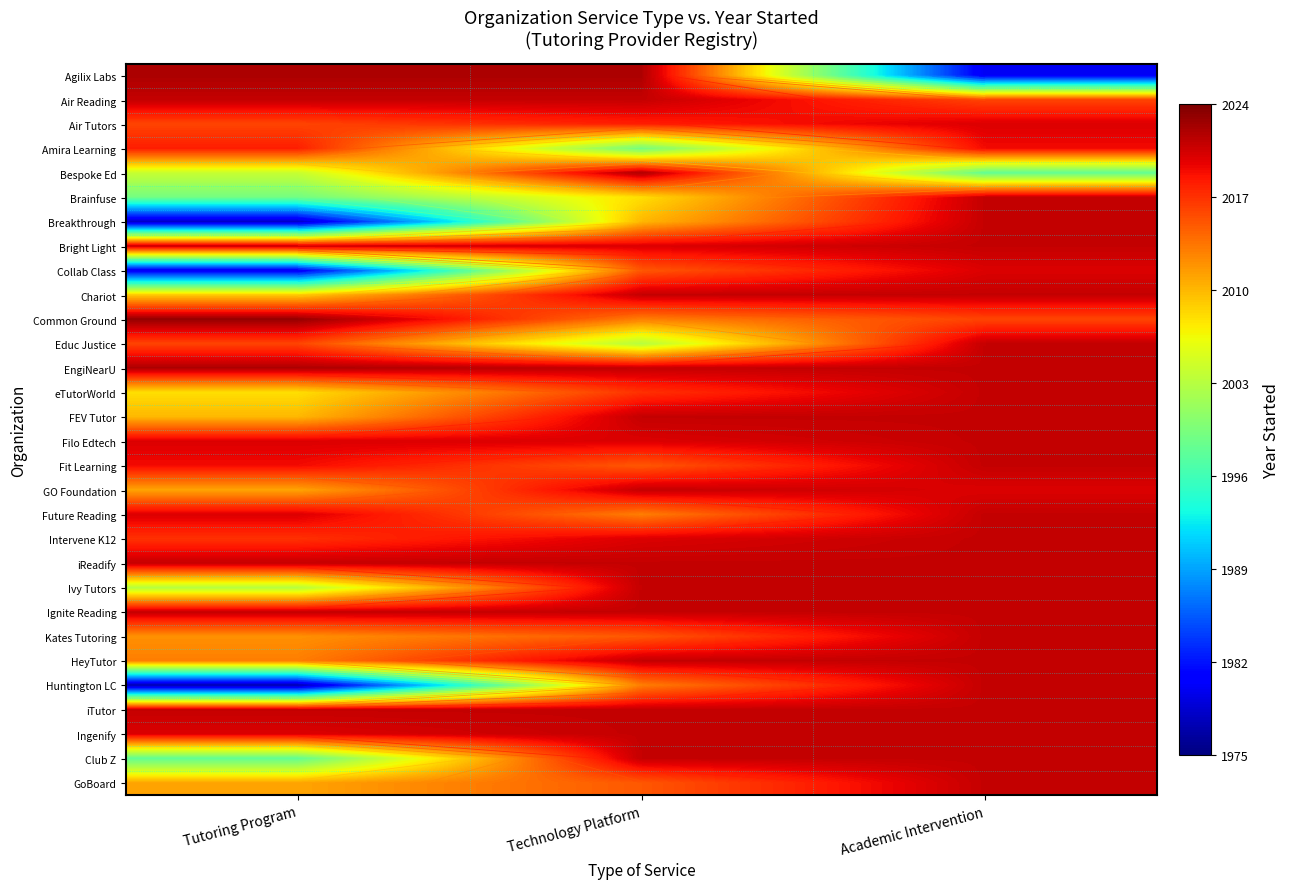

The Amira Learning series shows 2018 at Tutoring Program. True or false?

True